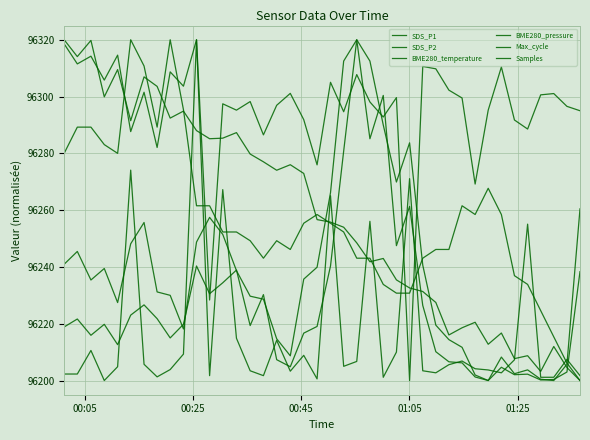

Reading left to right, transcribe all the data shown in this chart.

SDS_P1: 96218.9	96221.7	96215.9	96219.8	96212.6	96223.0	96226.6	96221.8	96215.0	96219.8	96240.3	96230.6	96234.4	96238.9	96219.4	96230.2	96207.3	96204.9	96216.7	96219.0	96240.3	96280.8	96320.0	96285.1	96300.4	96247.5	96261.3	96226.5	96210.1	96206.6	96206.2	96201.2	96200.0	96204.7	96202.1	96202.2	96200.2	96200.4	96203.0	96238.3
SDS_P2: 96240.9	96245.4	96235.4	96239.4	96227.4	96248.1	96255.6	96231.2	96230.0	96218.1	96248.8	96257.4	96251.4	96238.7	96229.7	96228.6	96214.7	96208.7	96235.7	96239.9	96266.1	96312.5	96320.0	96312.5	96290.0	96269.9	96283.7	96240.6	96219.5	96214.4	96211.7	96201.9	96200.0	96208.2	96202.4	96203.8	96200.4	96200.0	96205.7	96260.4
BME280_temperature: 96280.0	96289.2	96289.2	96283.1	96280.0	96320.0	96310.8	96289.2	96320.0	96295.4	96261.5	96261.5	96252.3	96252.3	96249.2	96243.1	96249.2	96246.2	96255.4	96258.5	96255.4	96252.3	96243.1	96243.1	96233.8	96230.8	96230.8	96243.1	96246.2	96246.2	96261.5	96258.5	96267.7	96258.5	96236.9	96233.8	96224.6	96215.4	96206.2	96200.0
BME280_pressure: 96320.0	96314.1	96319.8	96299.9	96309.5	96291.5	96306.9	96303.6	96292.4	96294.9	96288.0	96285.1	96285.3	96287.3	96279.8	96277.0	96274.0	96276.0	96272.9	96256.7	96255.8	96254.0	96248.5	96241.8	96243.0	96235.4	96232.6	96231.3	96227.5	96216.0	96218.6	96220.5	96212.8	96216.7	96207.7	96208.7	96203.2	96212.0	96204.6	96200.0
Max_cycle: 96202.3	96202.3	96210.6	96200.0	96204.9	96274.1	96205.7	96201.3	96203.9	96209.3	96320.0	96201.7	96267.2	96214.9	96203.4	96201.7	96214.2	96203.3	96208.9	96200.6	96265.1	96205.0	96206.7	96256.1	96201.1	96210.0	96271.1	96203.4	96202.7	96205.6	96206.9	96204.1	96203.7	96202.7	96207.3	96255.1	96201.1	96201.1	96207.4	96201.7
Samples: 96318.6	96311.5	96314.2	96305.8	96314.6	96287.7	96301.5	96282.1	96308.7	96303.7	96320.0	96228.4	96297.4	96295.2	96298.2	96286.5	96296.9	96301.1	96291.9	96275.9	96305.0	96294.7	96307.7	96298.1	96292.8	96299.6	96200.0	96310.6	96309.8	96302.3	96299.5	96269.2	96295.2	96310.4	96291.7	96288.6	96300.6	96301.1	96296.5	96295.0